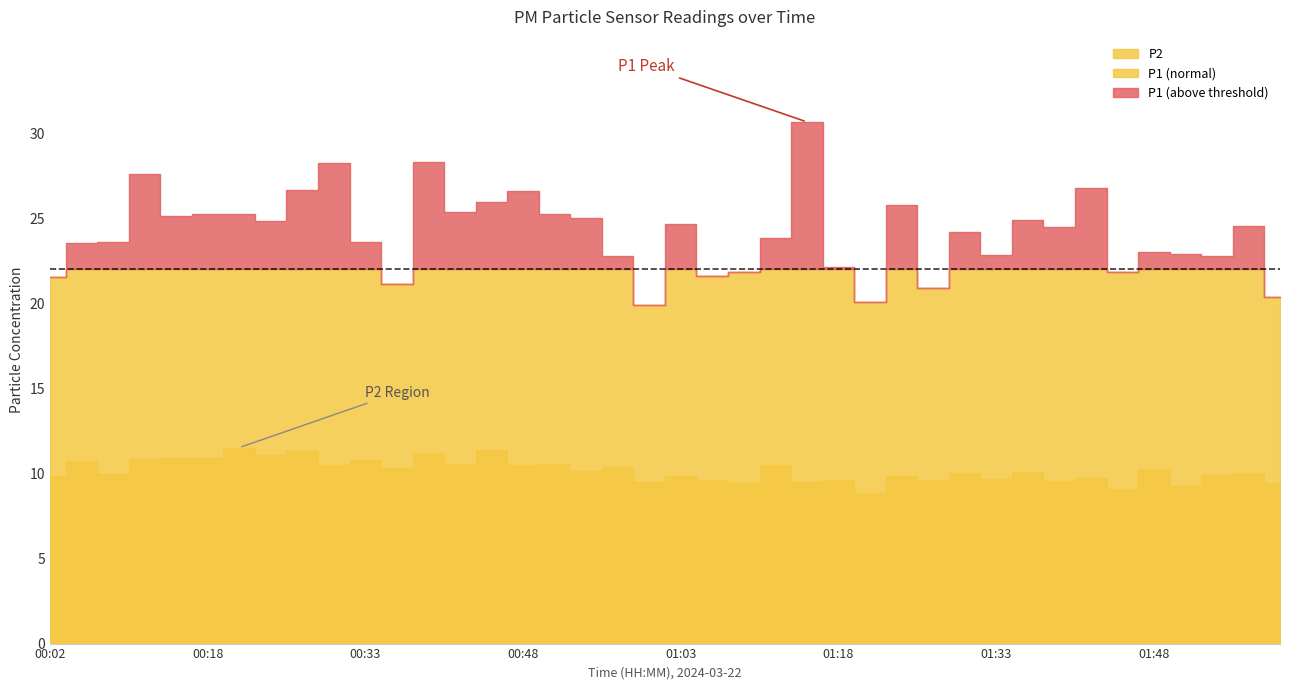

What is the maximum value shown in the chart?

30.7